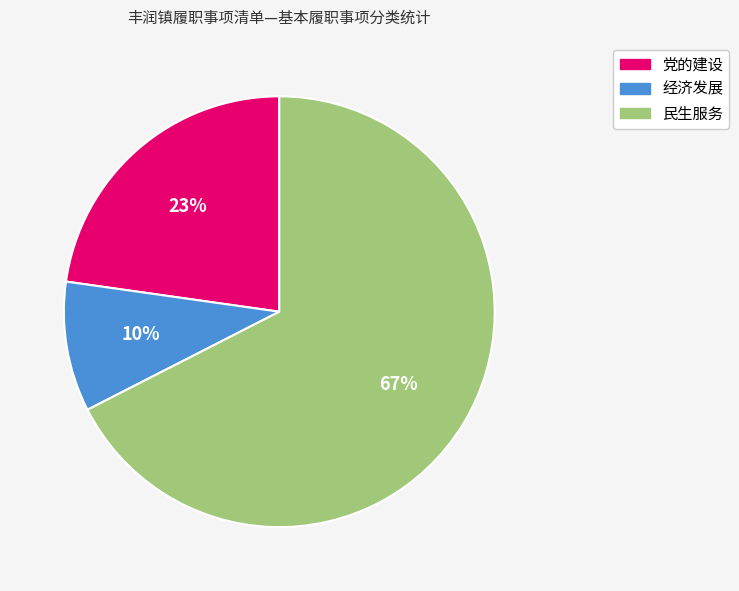

To the nearest percent, what is the combined percentage of 党的建设 and 民生服务?

90%